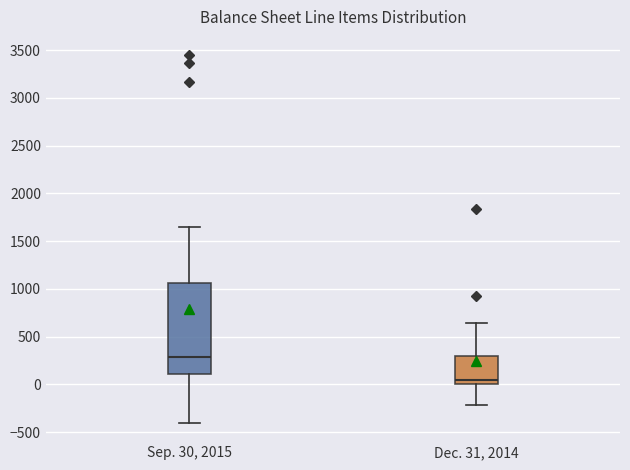

Reading left to right, transcribe this box plot: for each box, give where its median line is, the range the box spans, and where its two whiskers end, as read against the y-axis. The values are not printed on the chart, so give them approximately, as read against the axis.

Sep. 30, 2015: median 300, box 100 to 1050, whiskers -400 to 1650
Dec. 31, 2014: median 50, box 0 to 300, whiskers -200 to 650